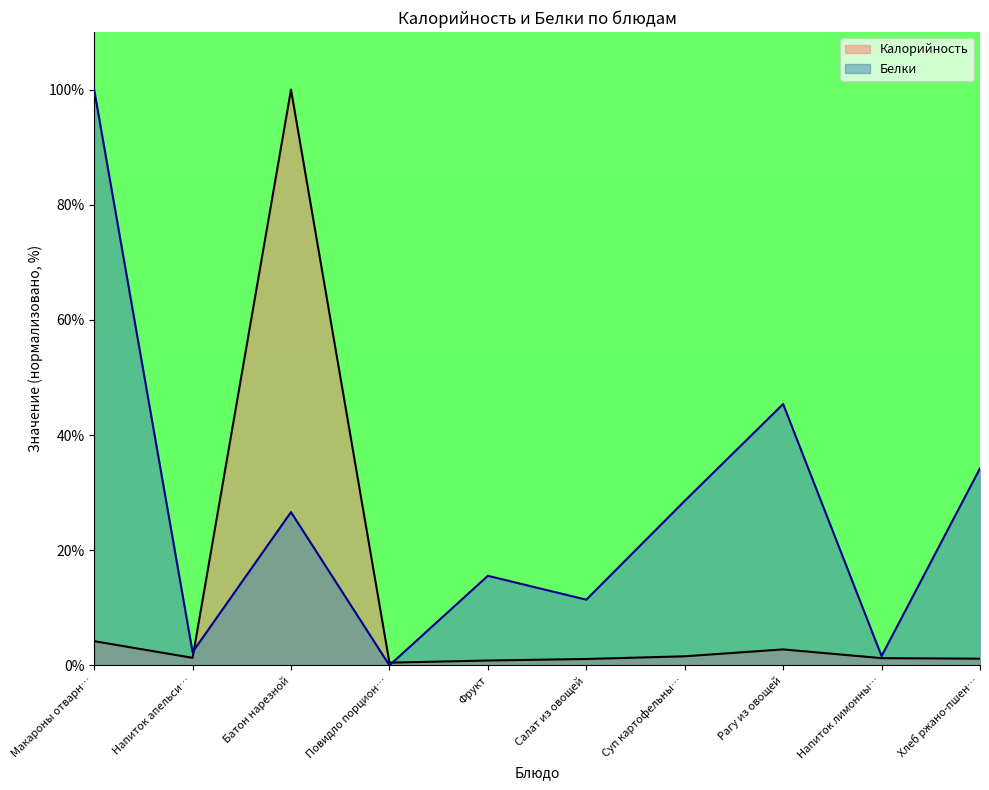

What value does the Калорийность series have at Батон нарезной?

100.0